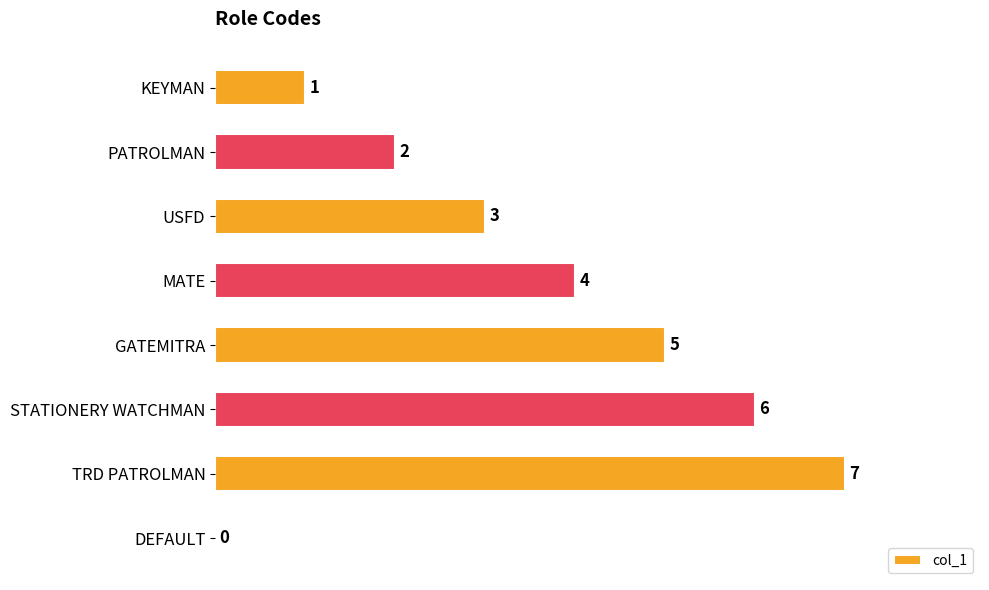

What is the ratio of the value at MATE to the value at STATIONERY WATCHMAN?

0.7